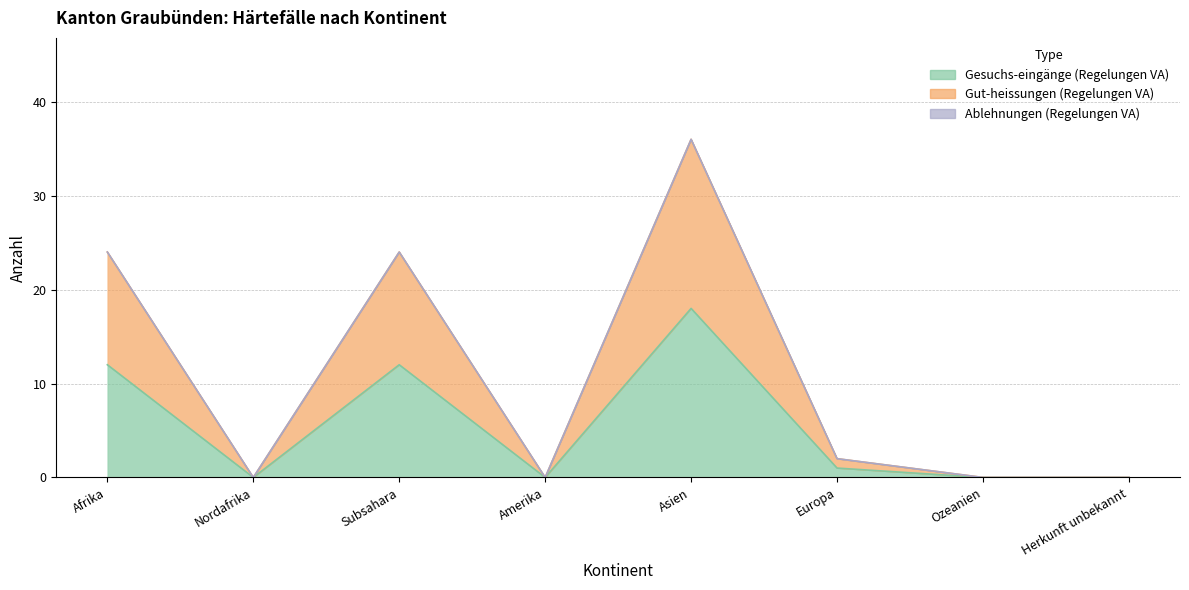

What is the label of the 2nd point from the right?

Ozeanien